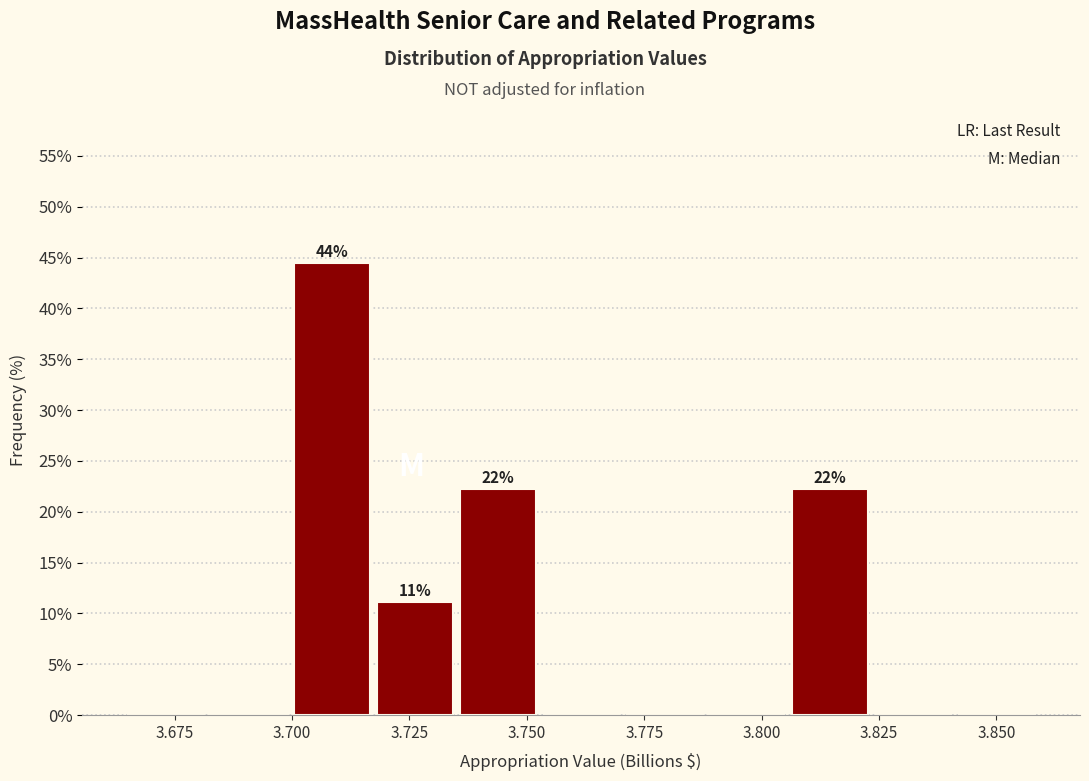

Read against the x-axis, roughly where is the centre of the tallest bar?

3.710